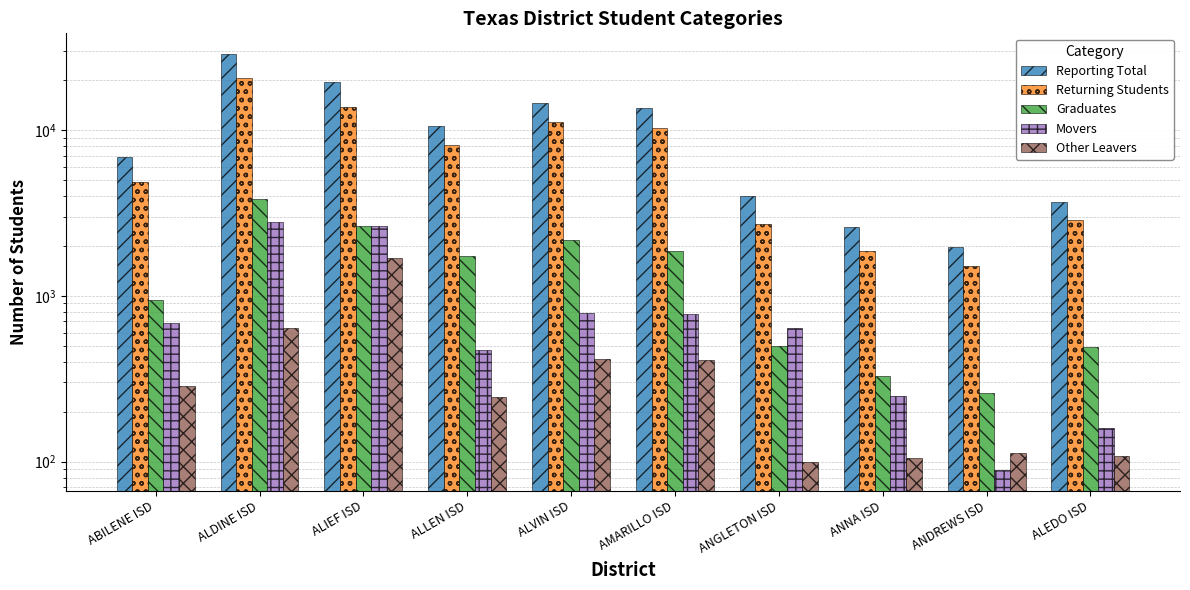

How many values in the Movers series are below 684?

5